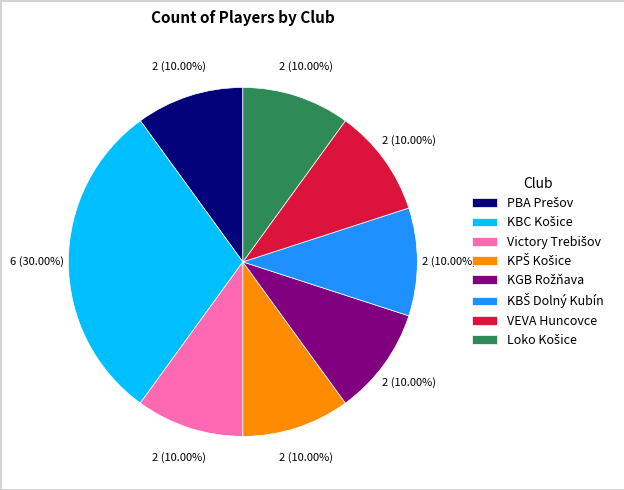

To the nearest percent, what is the difference between the largest and smallest slice percentages?

20%